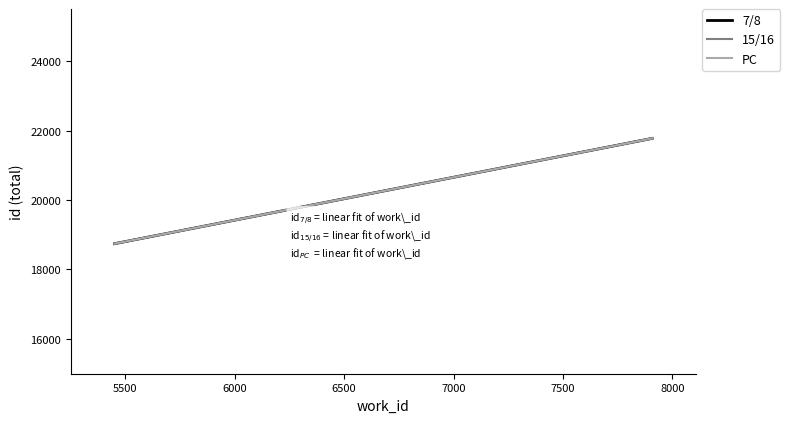

Is this an area chart (filled region under the line)?

No